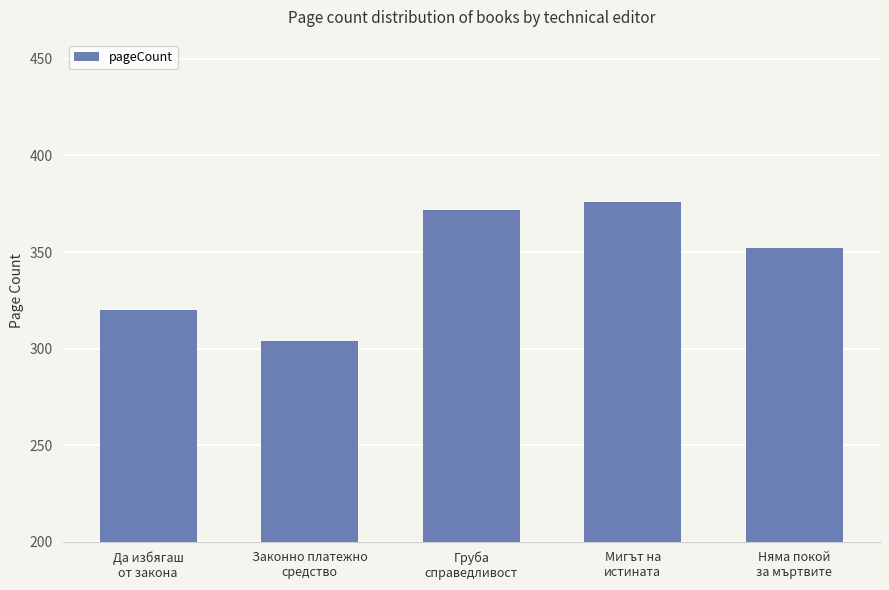

At which label is the value closest to 340?

Няма покой
за мъртвите